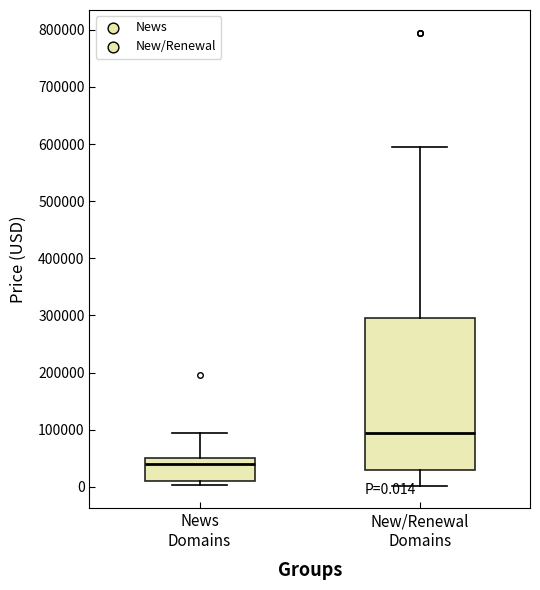

Which box is the tallest, from its lower edge to its upper edge?

New/Renewal Domains